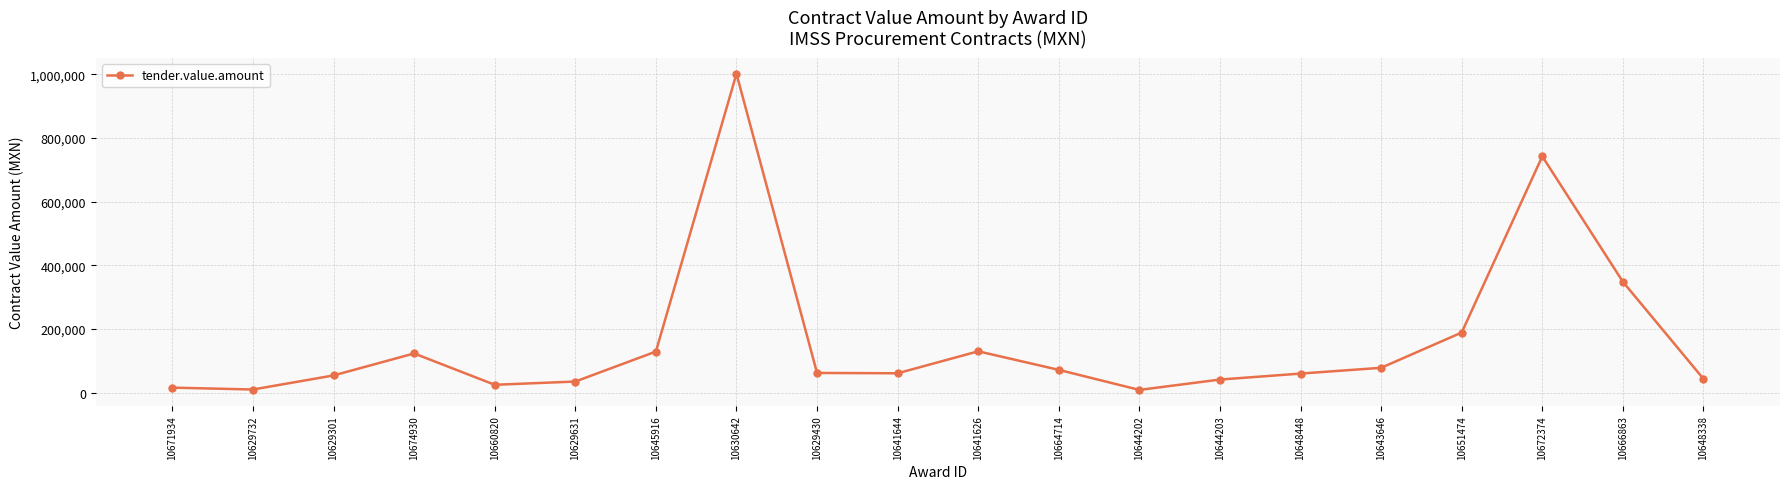

What is the ratio of the value at 10641644 to the value at 10664714?

0.9